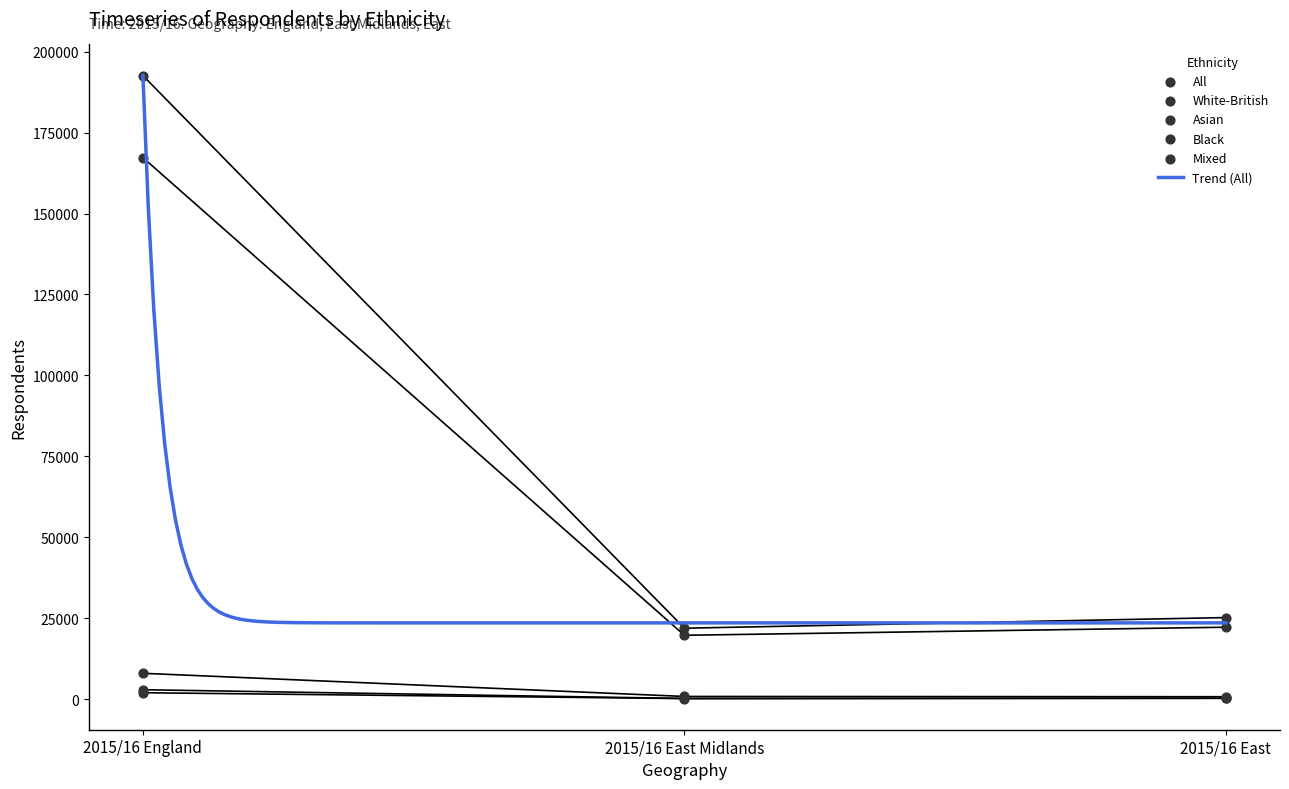

Which series has the largest total across all categories?

All